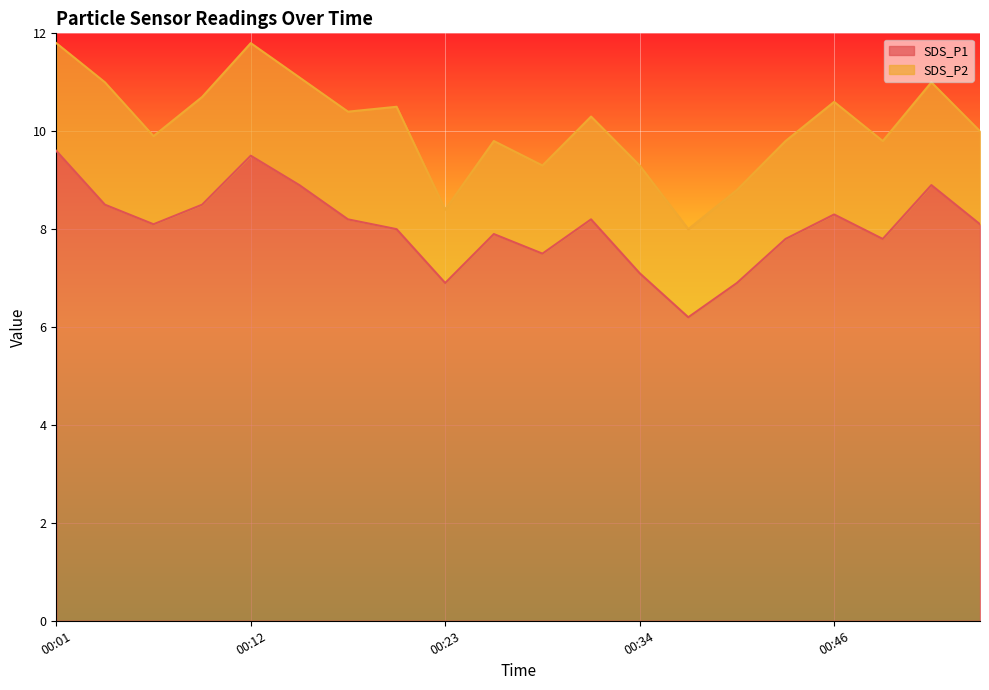

What is the difference between the second highest and minimum values?

3.3